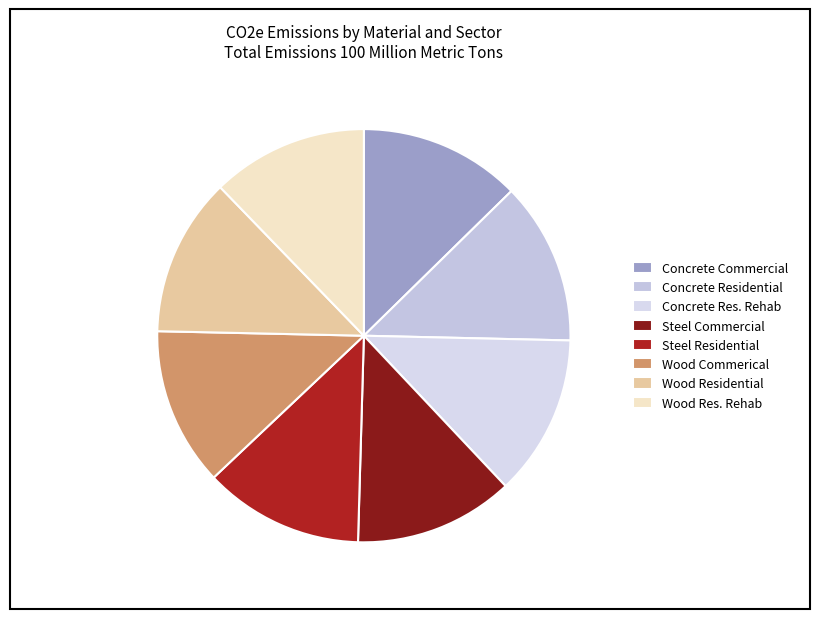

How many slices are in this pie chart?

8